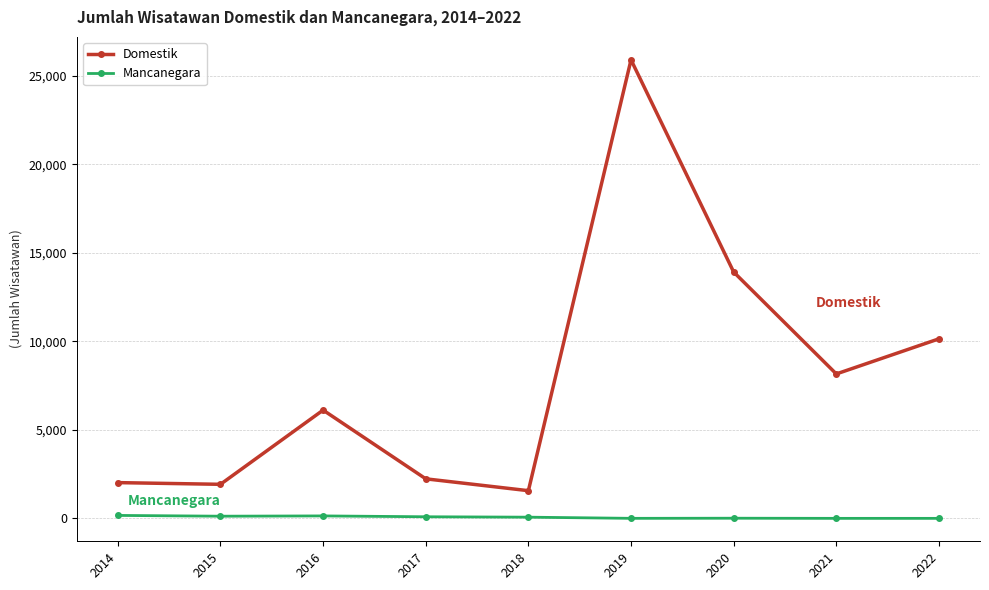

Is the value of Domestik at 2017 greater than the value of Mancanegara at 2021?

Yes